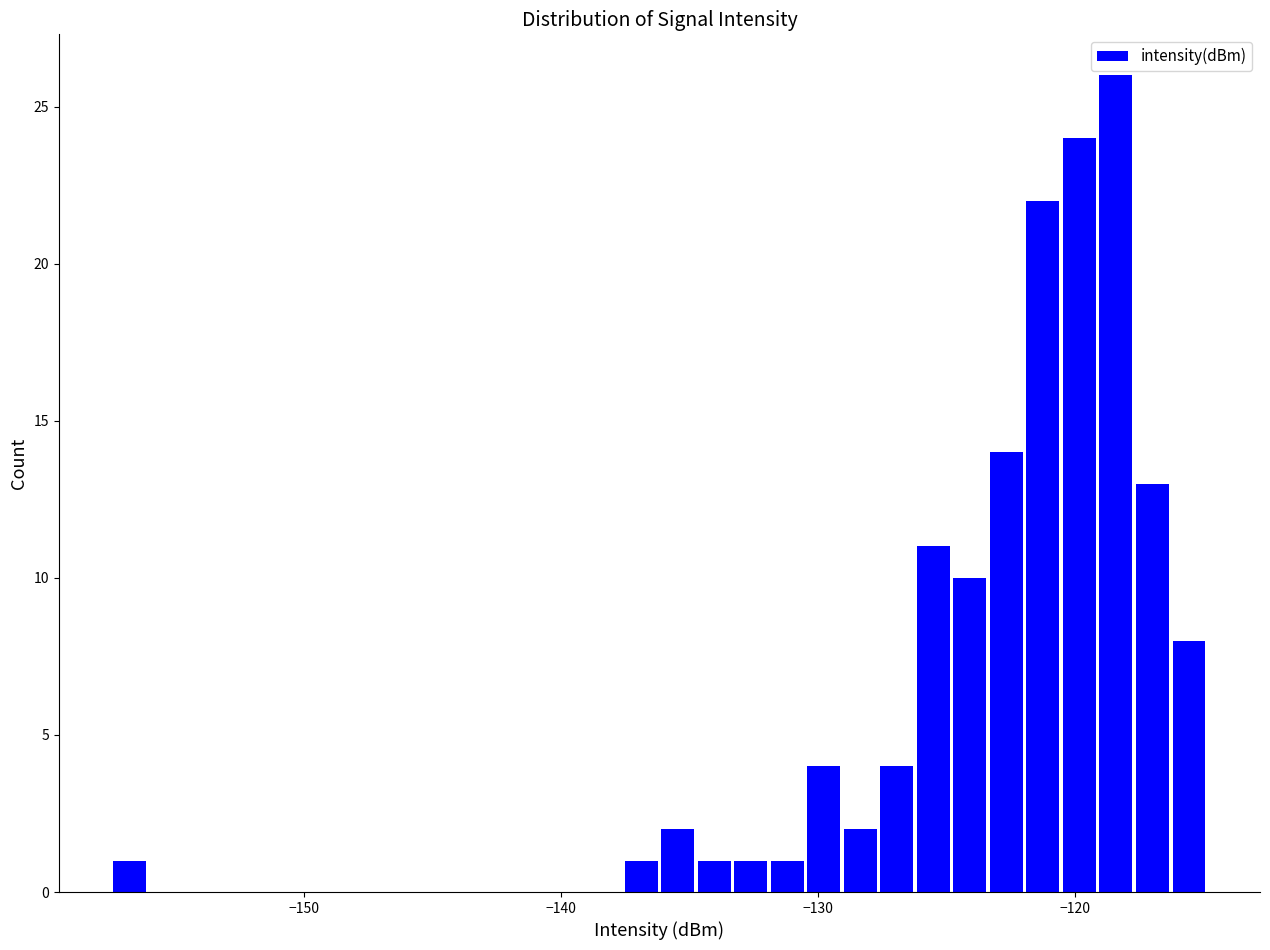

Around what value on the x-axis is the tallest bar? Give the approximate position of its centre, as read against the axis.

-118